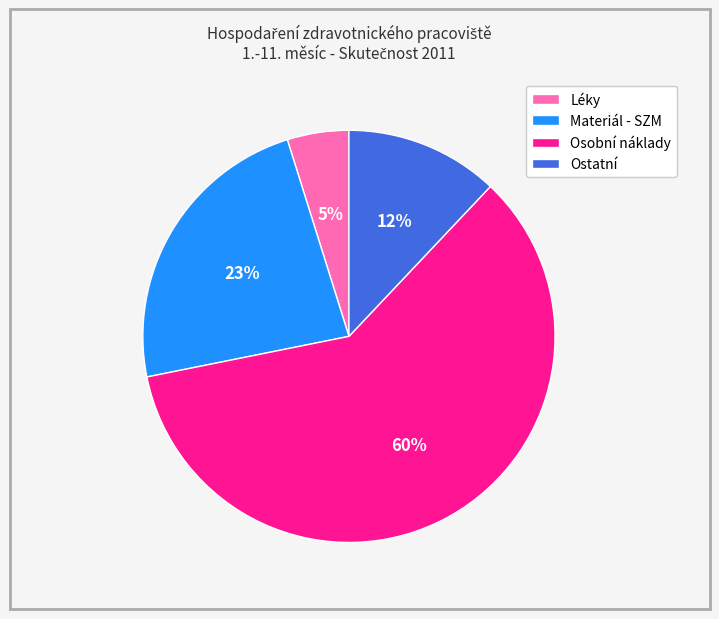

To the nearest percent, what percentage of the pie is Ostatní?

12%